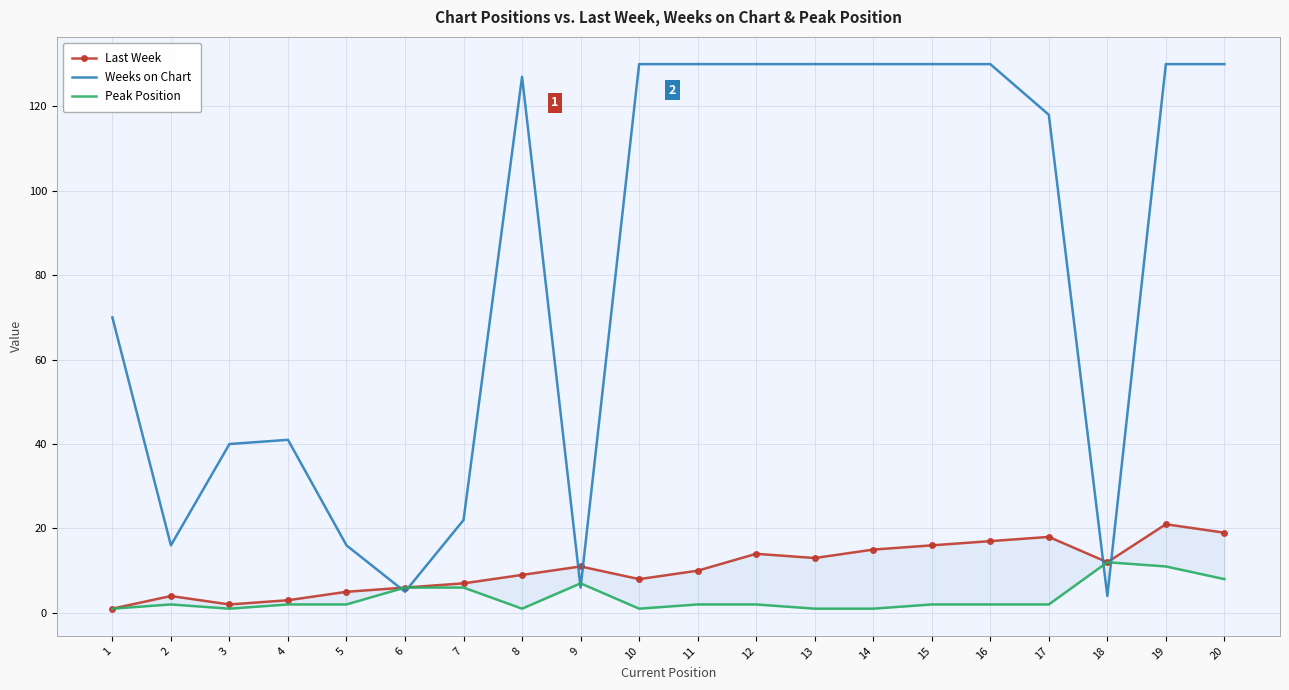

The value of Weeks on Chart at 14 is 130. True or false?

True